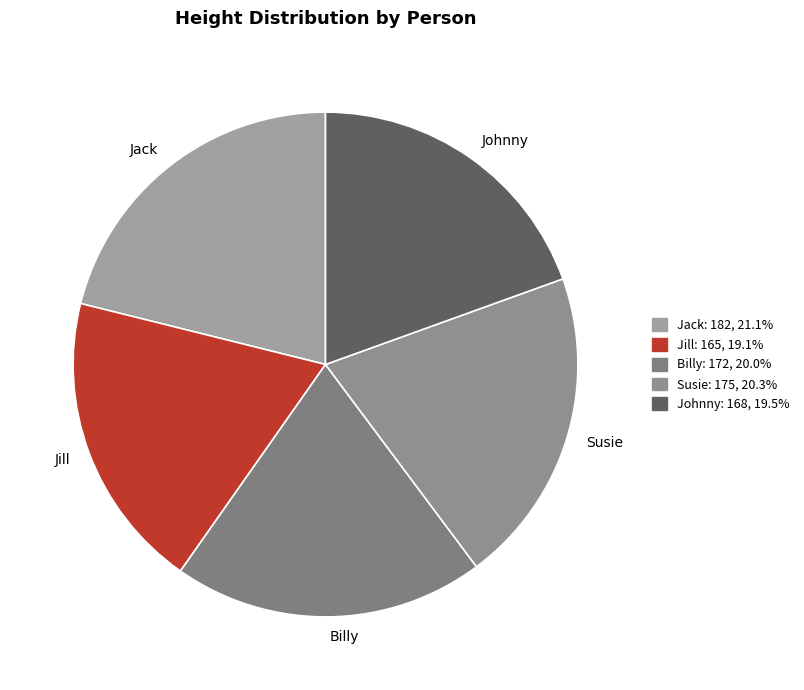

Between Susie and Jill, which is larger?

Susie